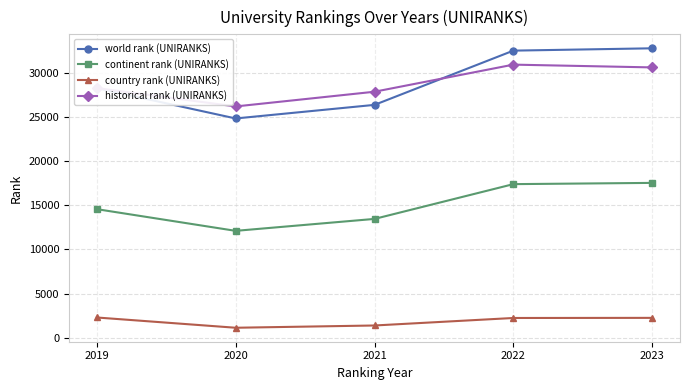

What are all the series names shown in the legend?

world rank (UNIRANKS), continent rank (UNIRANKS), country rank (UNIRANKS), historical rank (UNIRANKS)